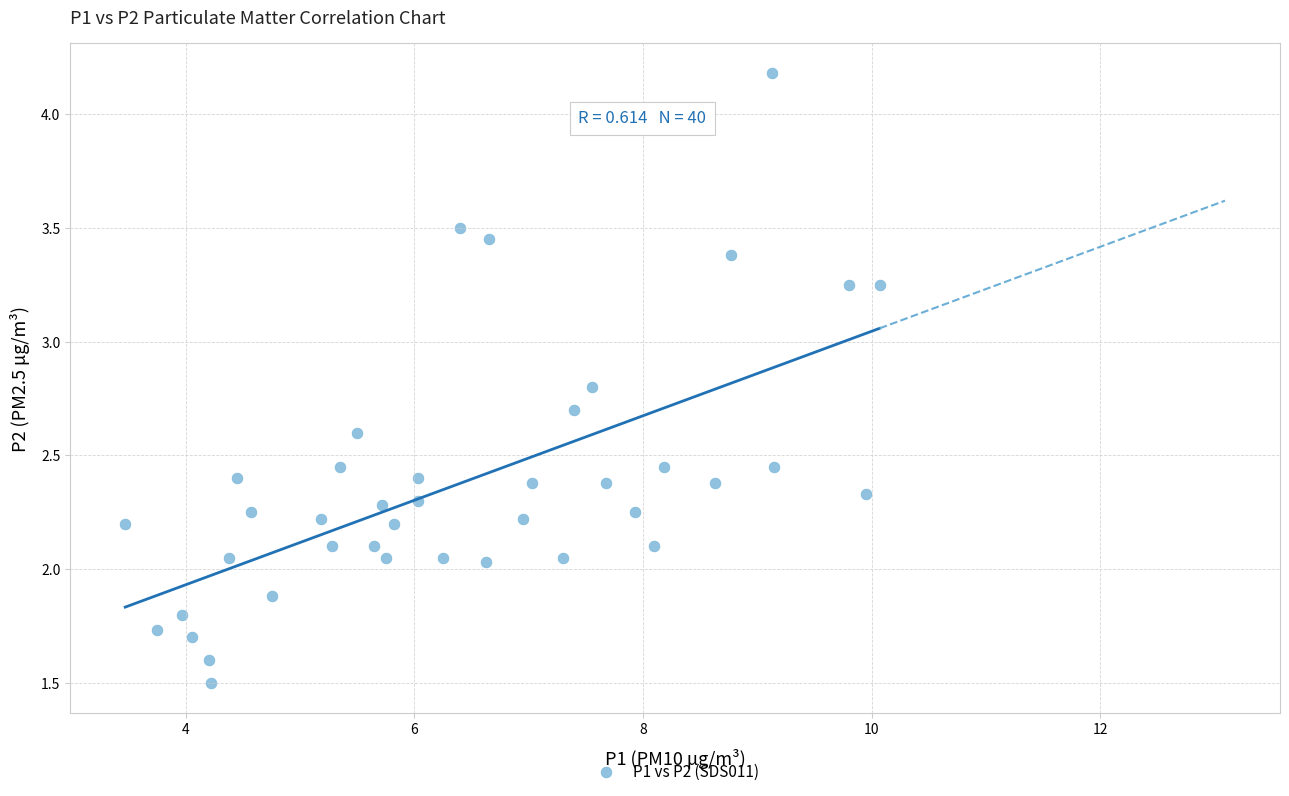

What is the range of Y values (max minus min)?

2.7